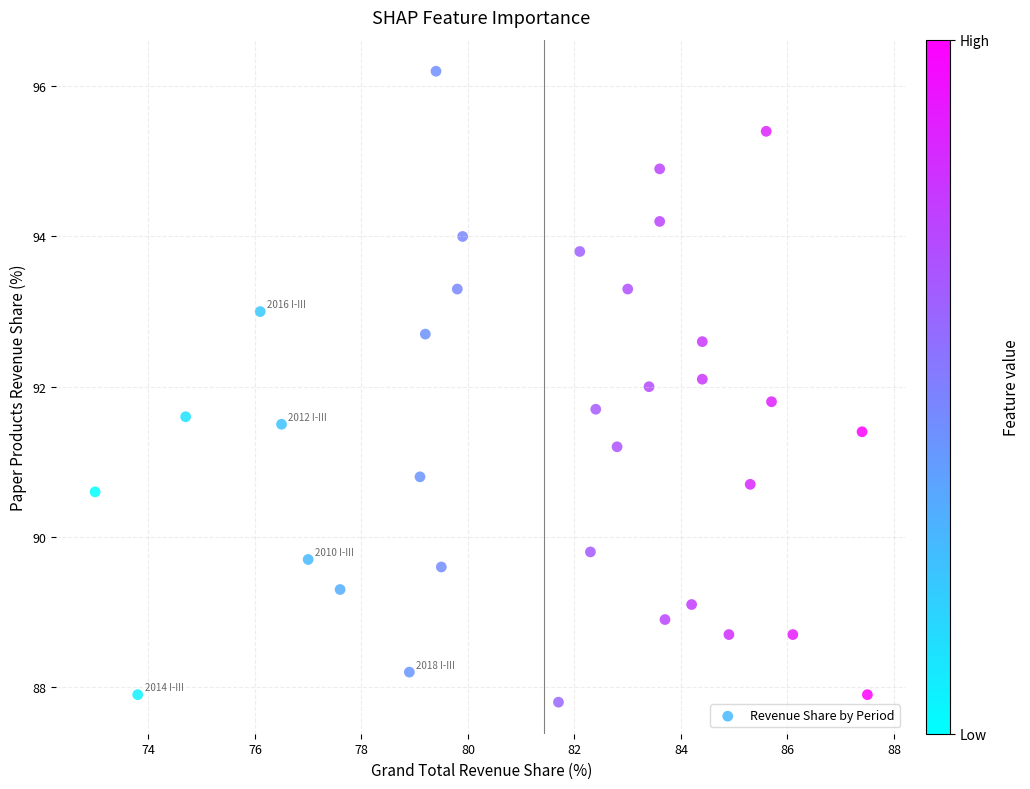

What is the range of X values (max minus min)?

14.5